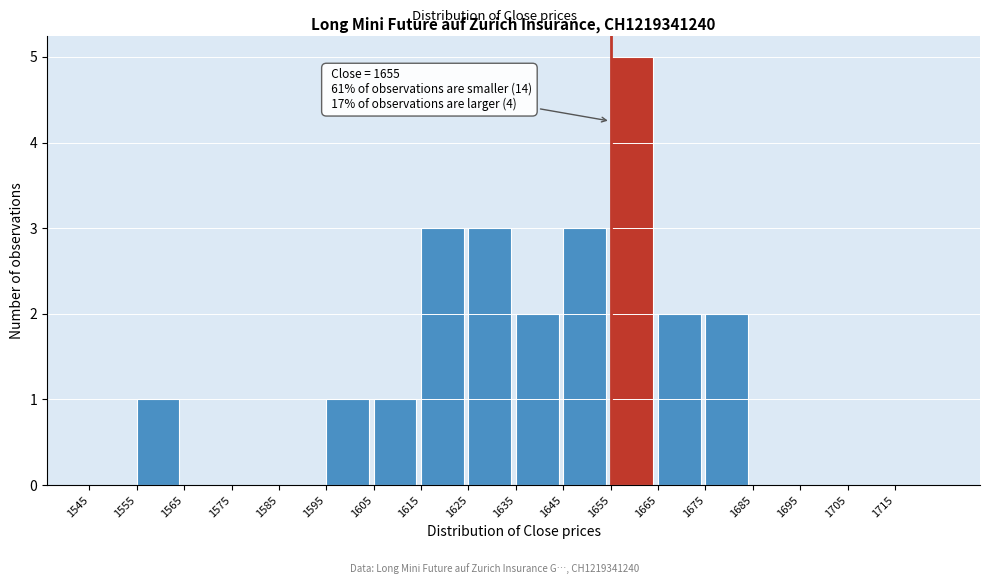

Over which range of the x-axis is the bar tallest?

1655 to 1665